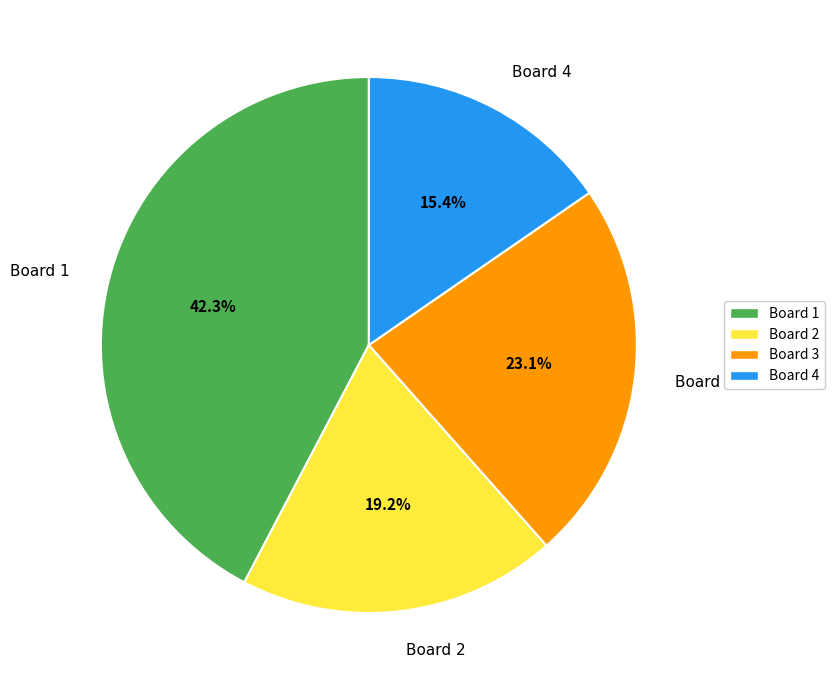

To the nearest percent, what portion does Board 4 represent?

15%